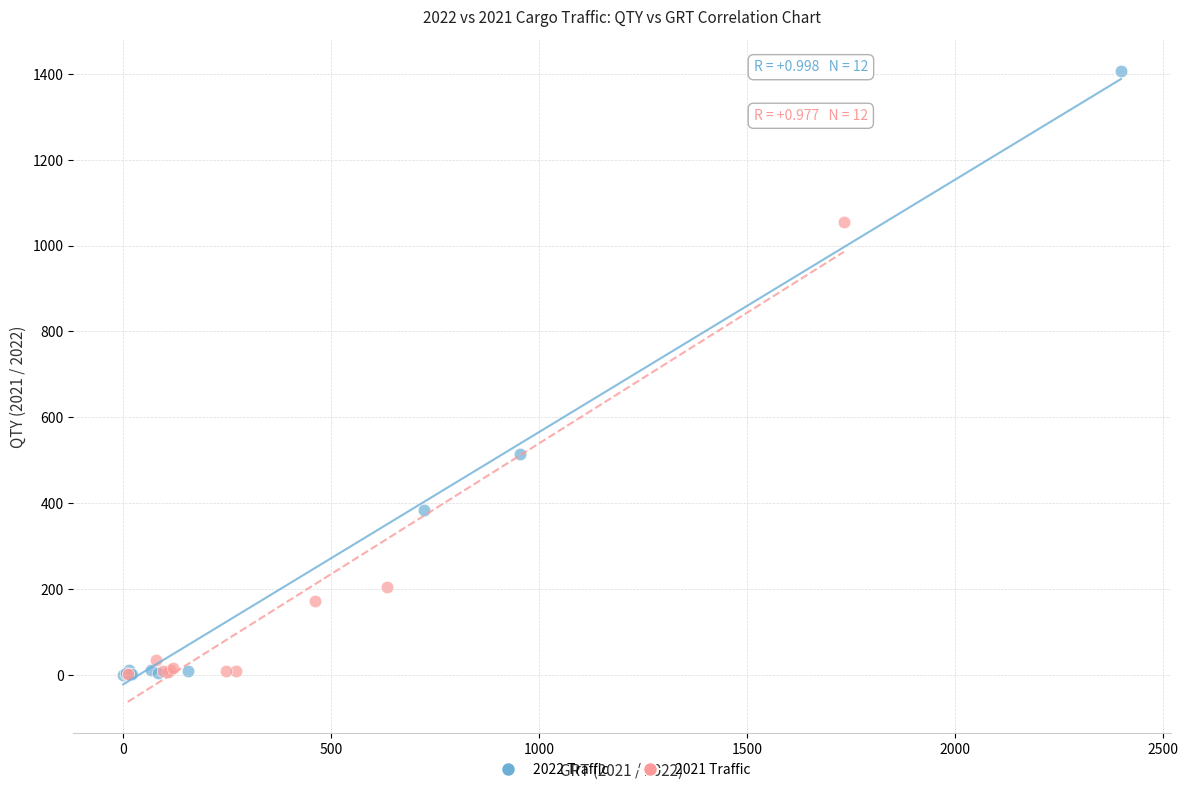

Which series reaches the maximum Y coordinate?

2022 Traffic